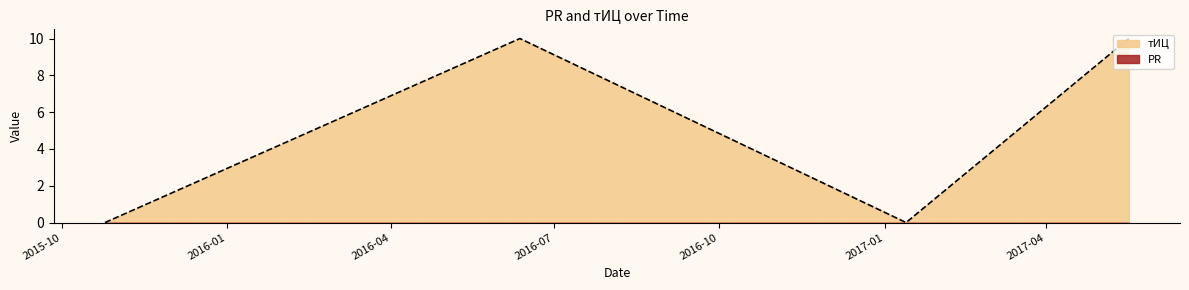

Reading right to left, what are all the values shown in this chart?

2017-05-17=10	2017-01-13=0	2016-06-12=10	2015-10-25=0